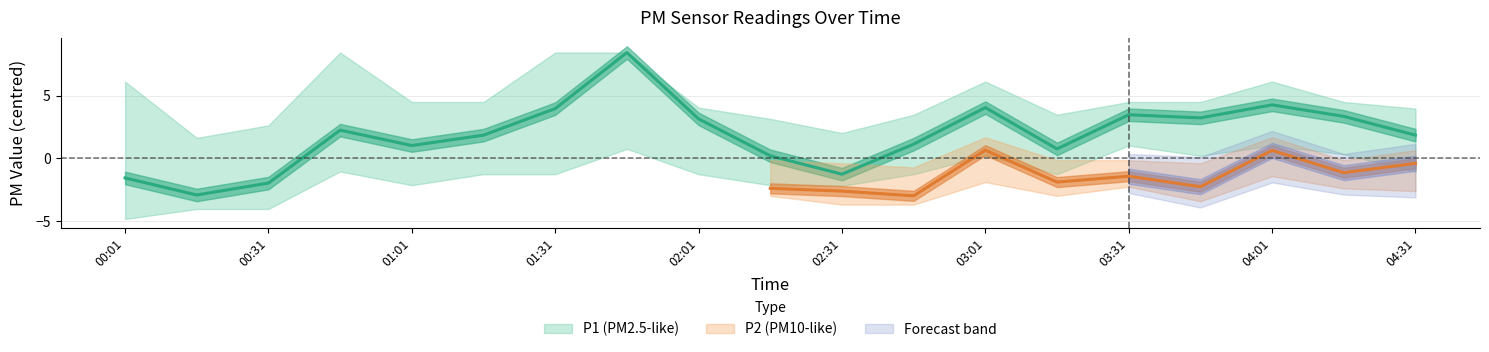

Which has a higher value, 01:01 or 00:01?

01:01